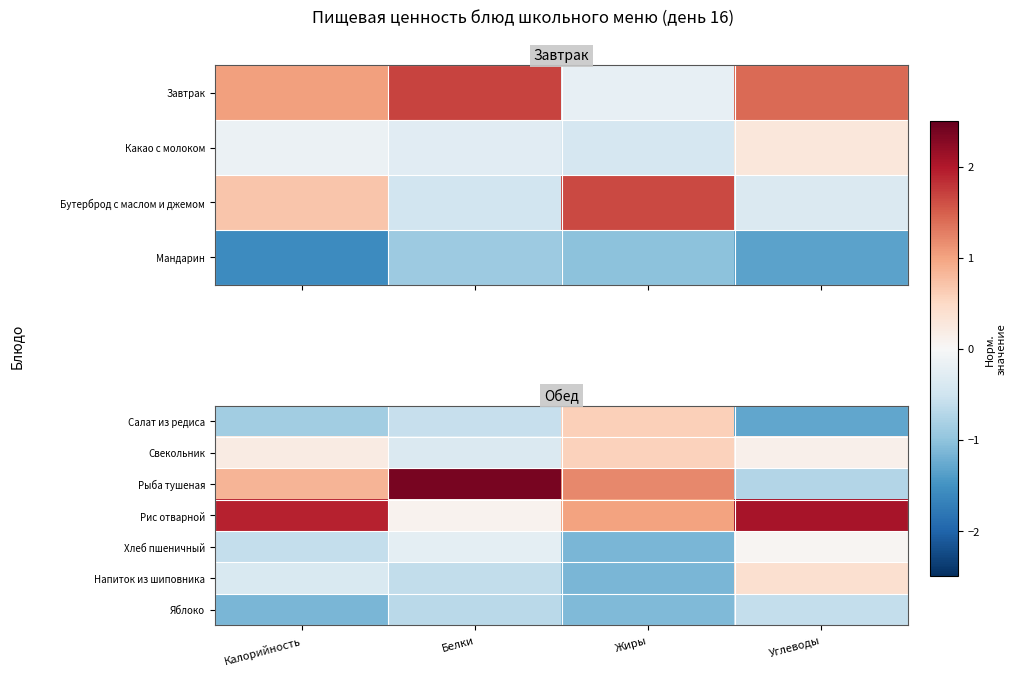

What is the sum of the Рыба тушеная values at Белки and Углеводы?

1.6